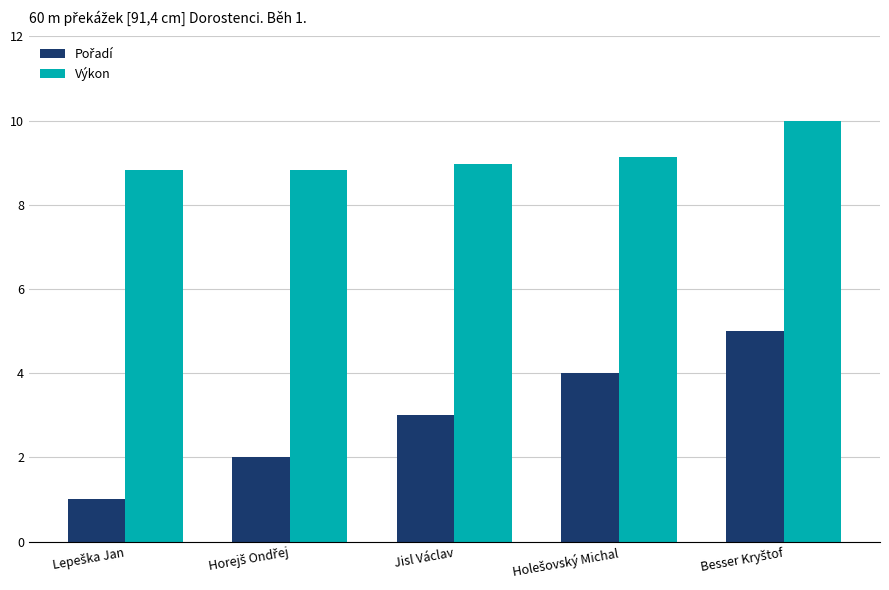

What is the sum of all Výkon values?

45.8